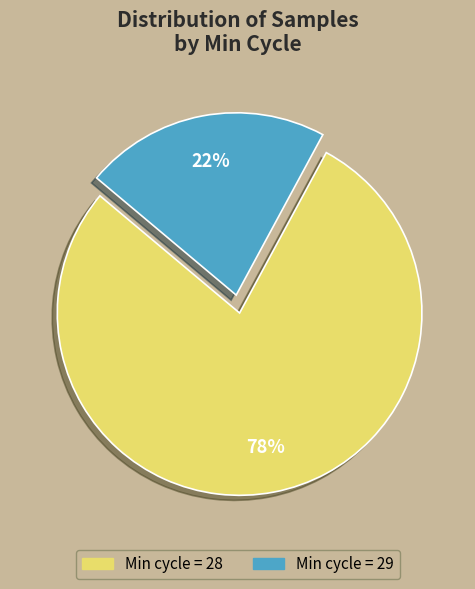

Is it true that Min cycle = 28 is 91% of the pie?

False